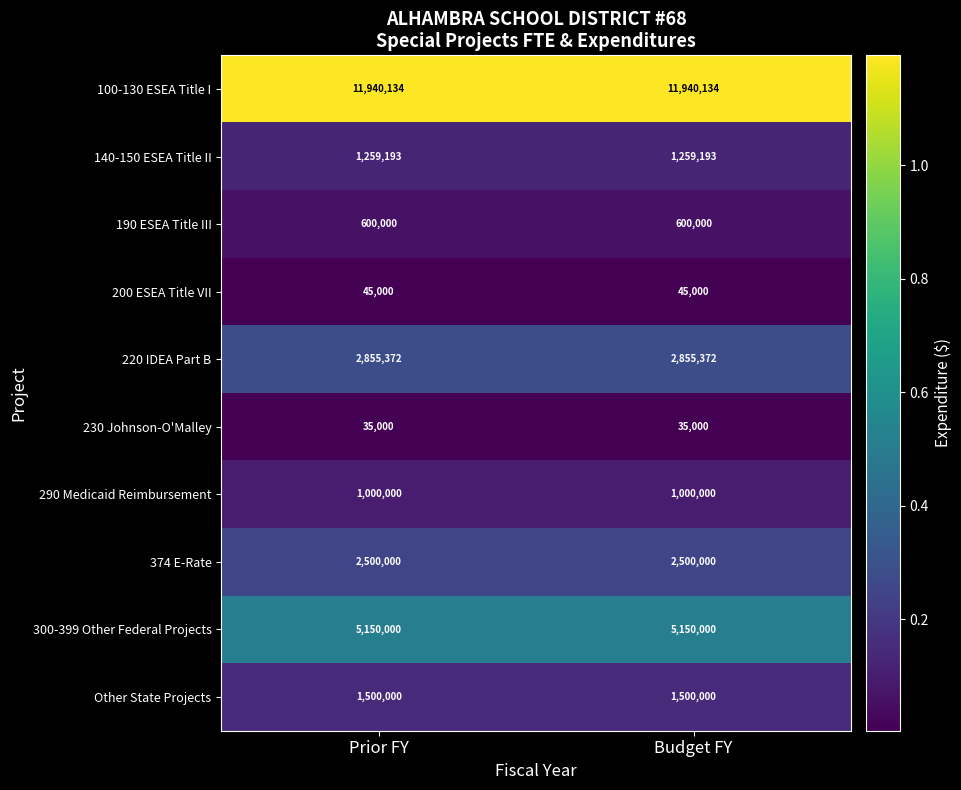

What is the average value of the 100-130 ESEA Title I series?

11940134